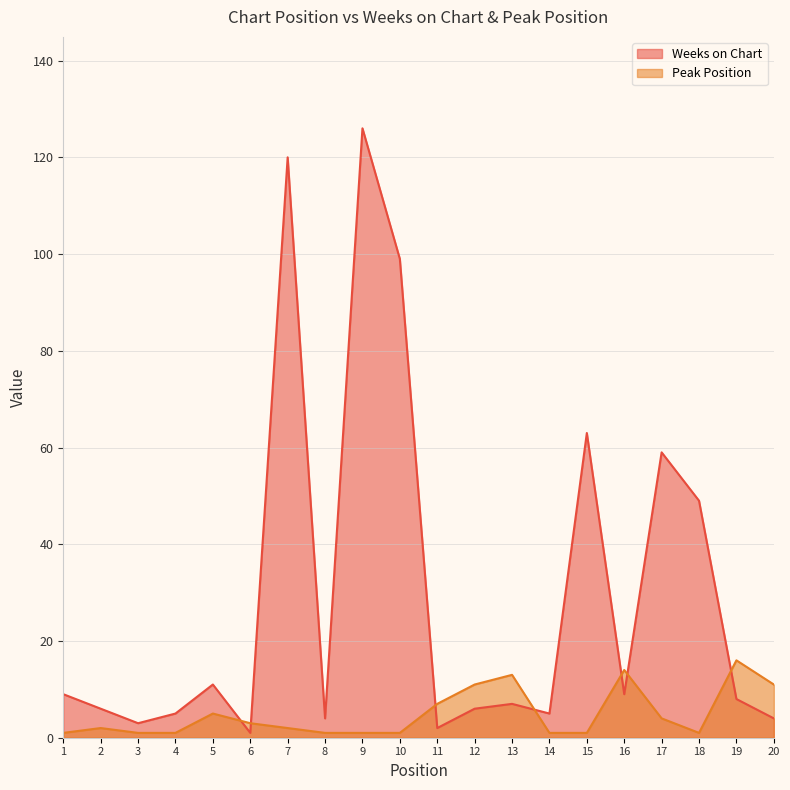

Rank the series by their average value, from highest to lowest.

Weeks on Chart, Peak Position